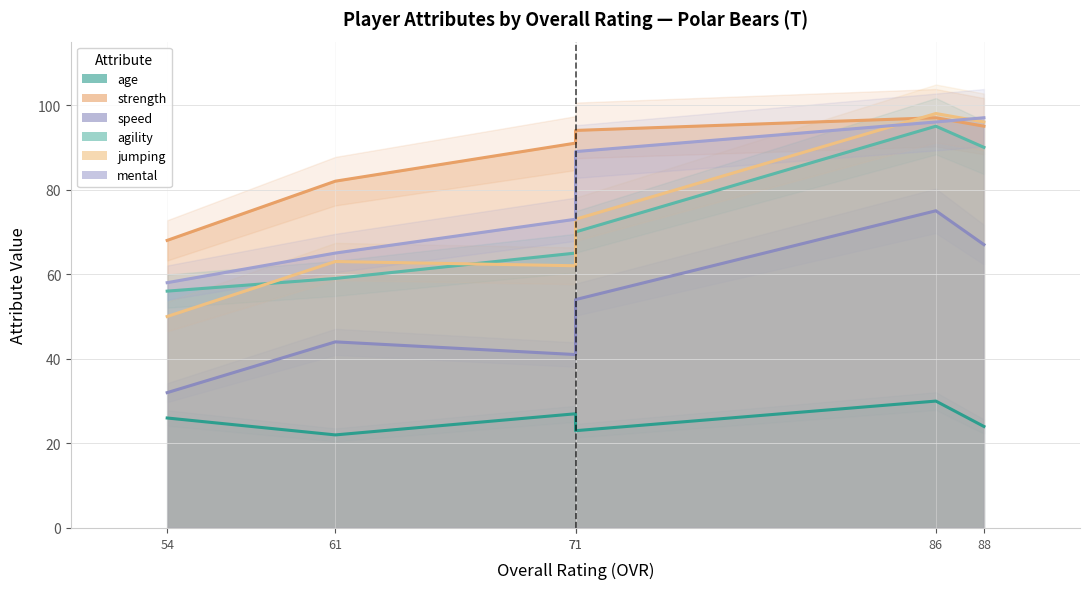

Which series has the largest range (max minus min)?

jumping